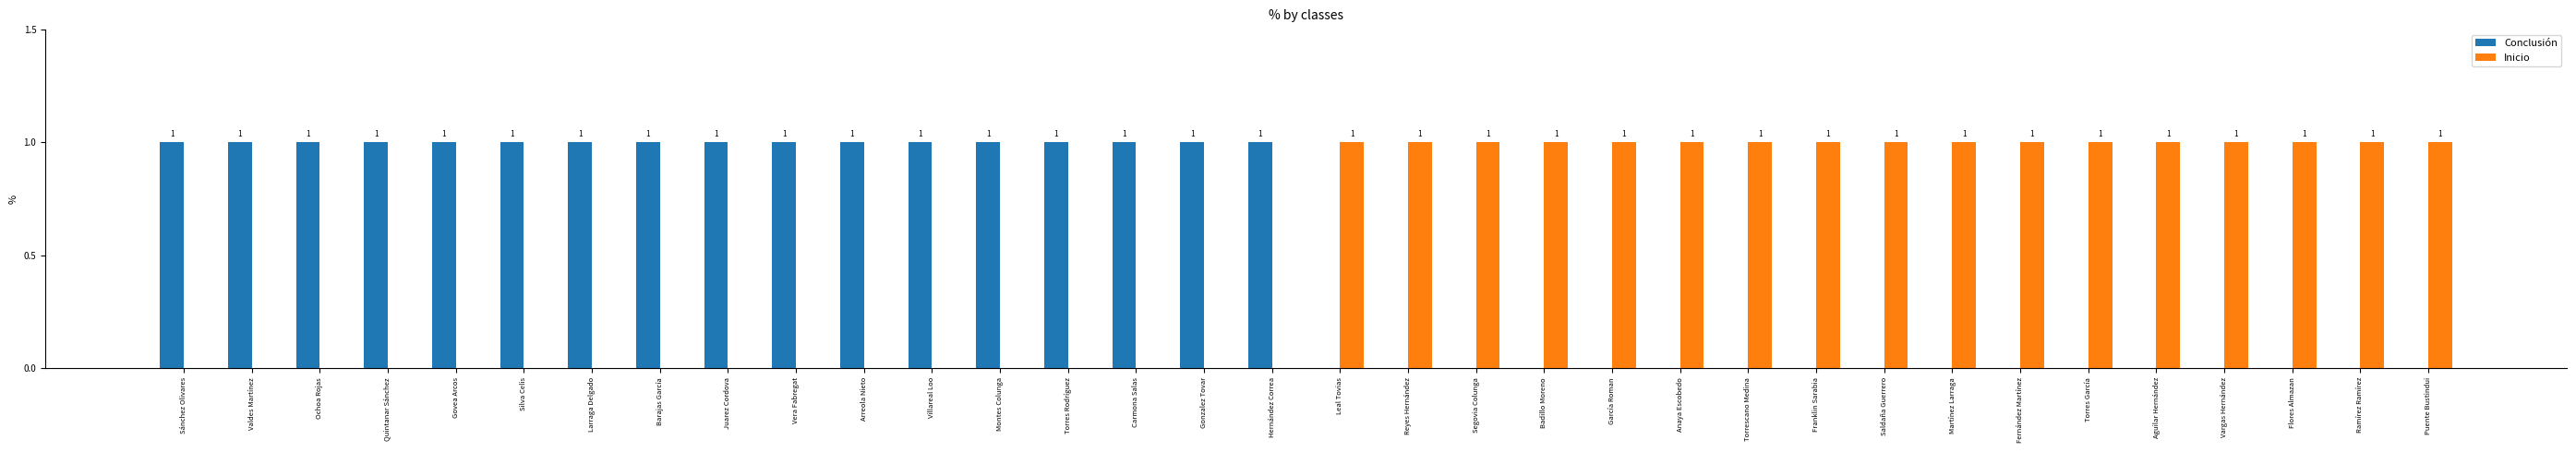

How many groups of bars are there?

34